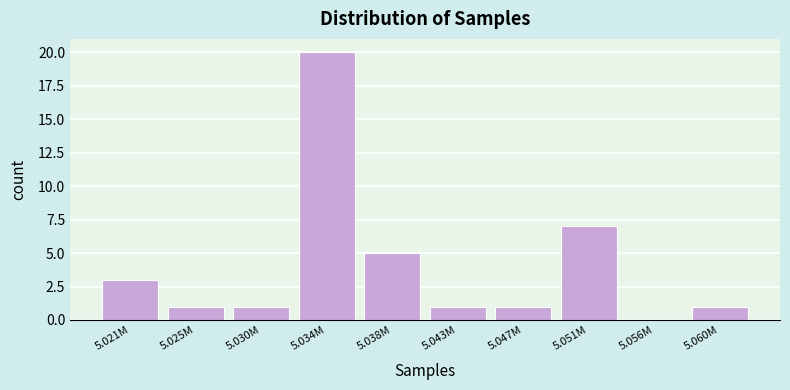

Reading right to left, what are all the values shown in this chart?

5.060M=1	5.056M=0	5.051M=7	5.047M=1	5.043M=1	5.038M=5	5.034M=20	5.030M=1	5.025M=1	5.021M=3